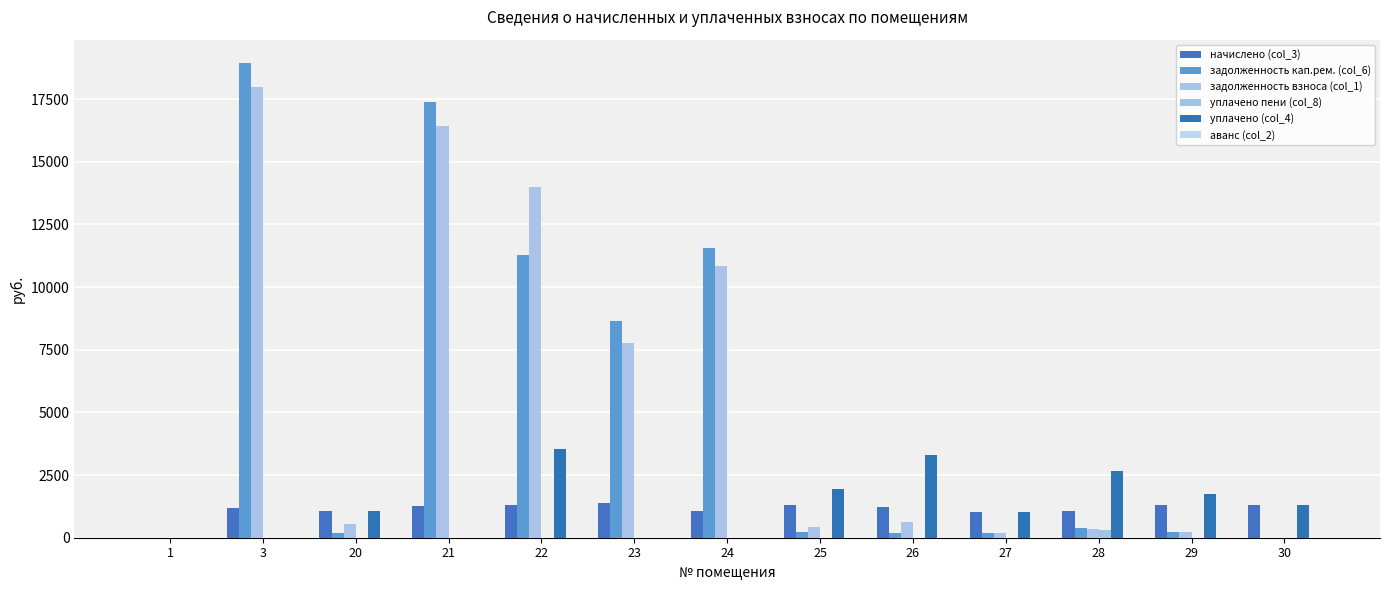

Which series changed the most between 22 and 23?

задолженность взноса (col_1)